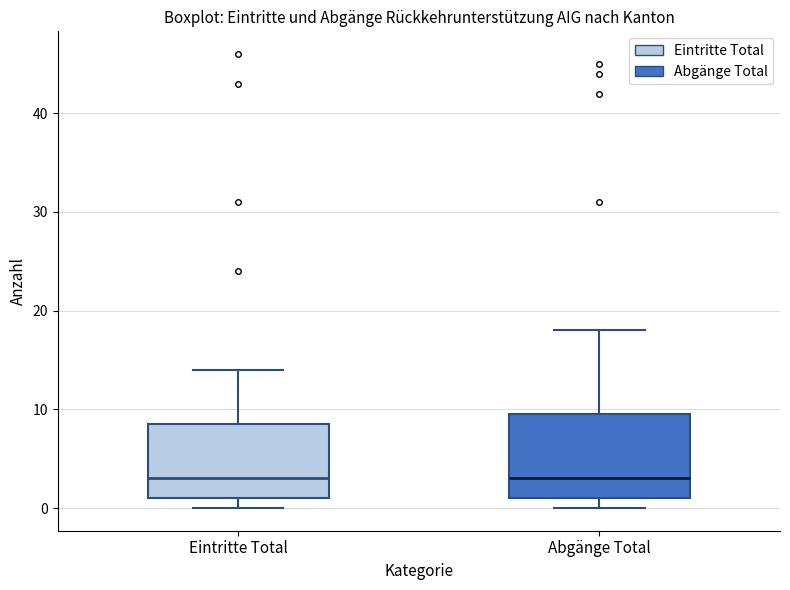

Where does the median line of the box for Eintritte Total sit on the y-axis? The values are not printed on the chart, so give them approximately, as read against the axis.

3